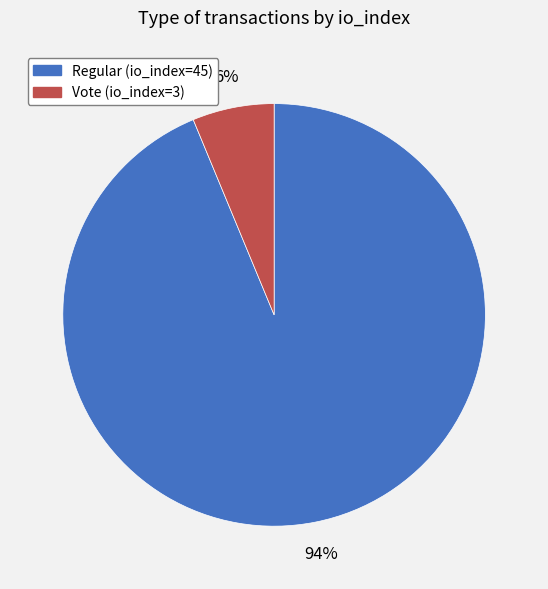

To the nearest percent, what portion does Vote (io_index=3) represent?

6%